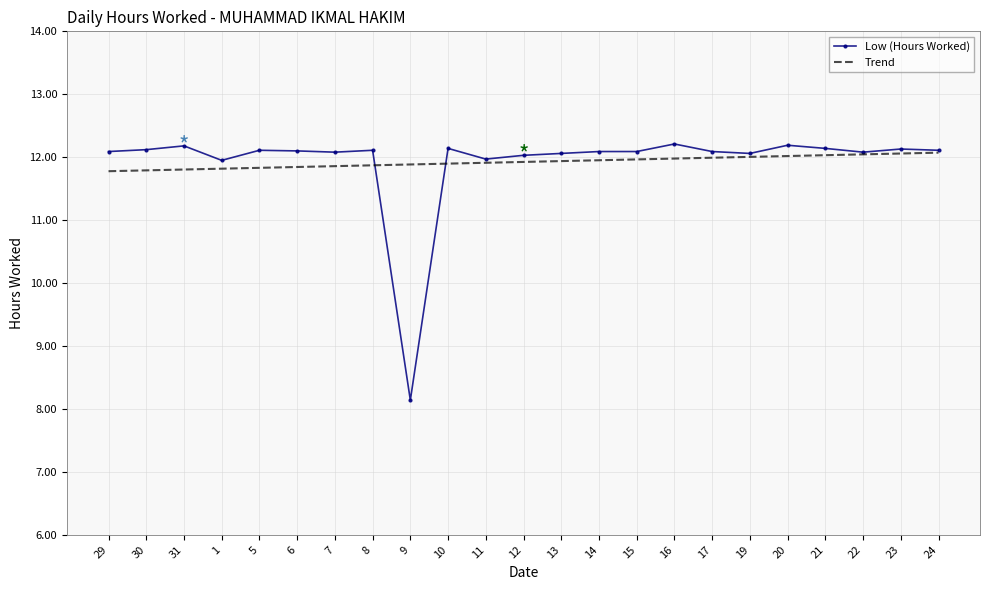

At how many categories does at least one series exceed 8?

23